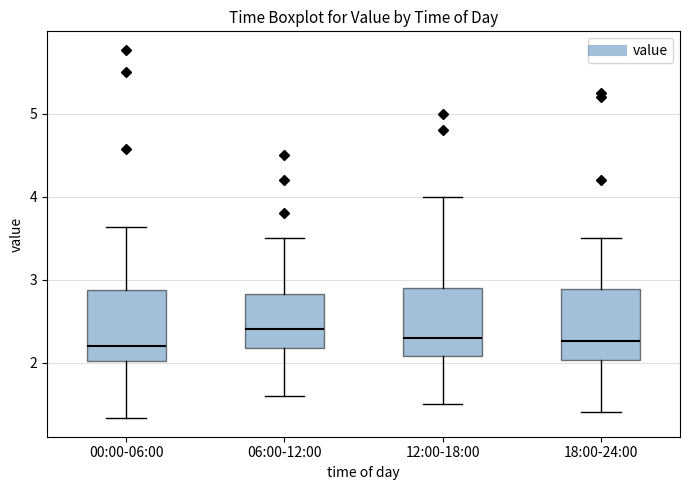

Where is the upper edge of the box for 06:00-12:00 on the y-axis? The values are not printed on the chart, so give them approximately, as read against the axis.

2.8